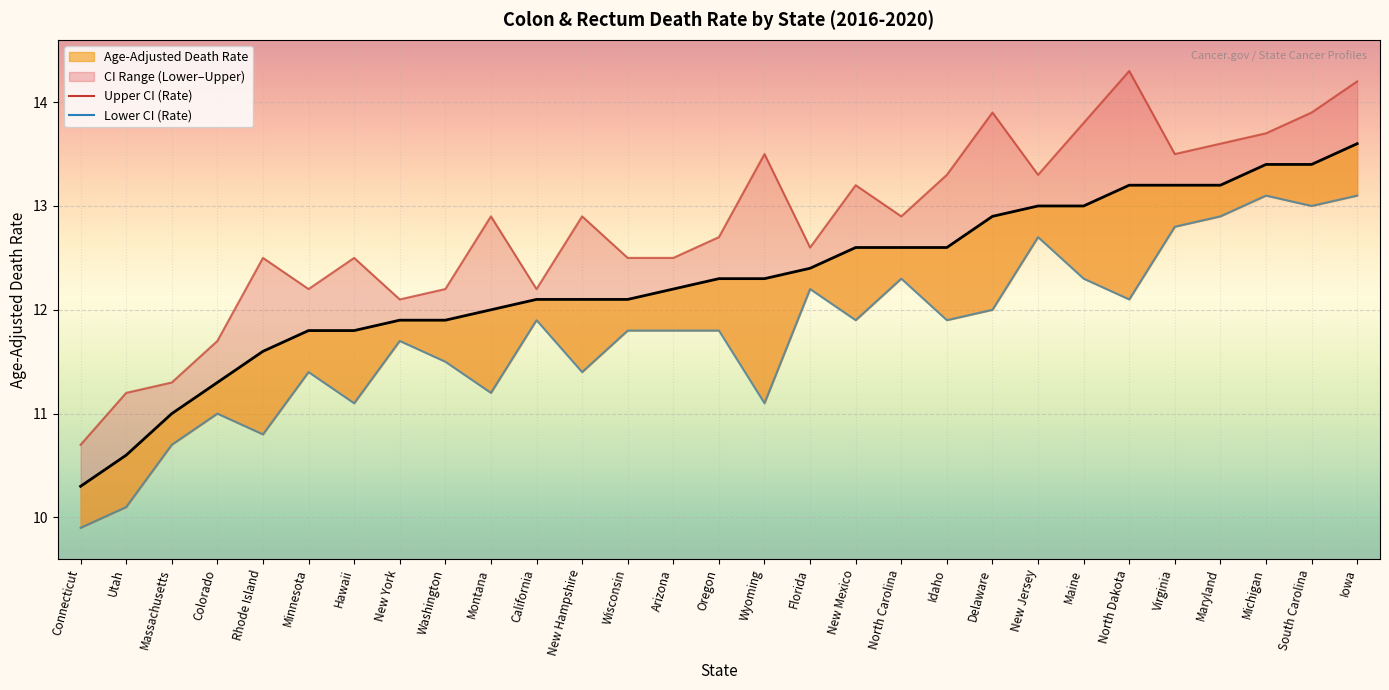

What is the value of the Lower CI (Rate) point at the 12th from the left?

11.4